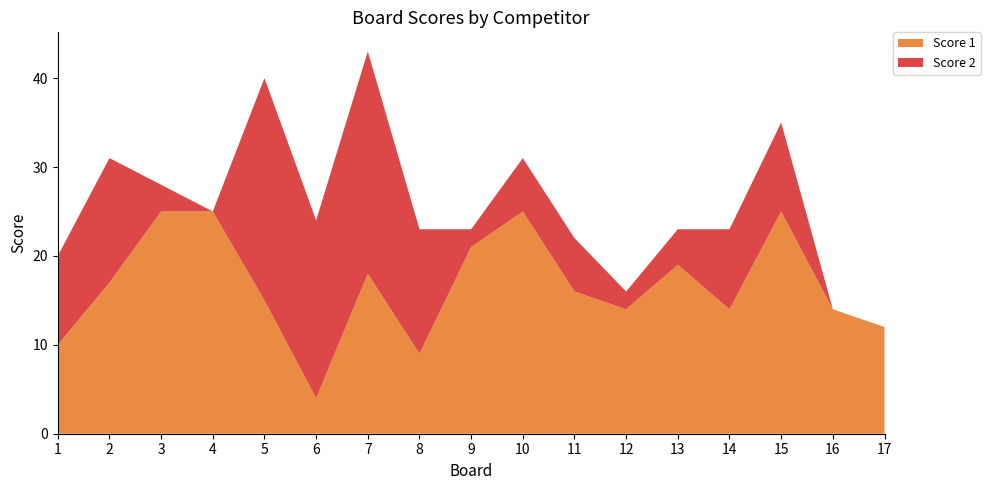

Reading left to right, list all the values displayed in this chart.

Score 1: 10	17	25	25	15	4	18	9	21	25	16	14	19	14	25	14	12
Score 2: 10	14	3	0	25	20	25	14	2	6	6	2	4	9	10	0	0